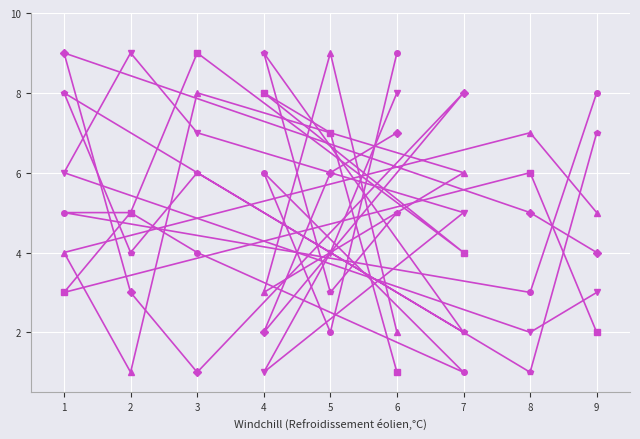

What is the smallest value displayed?

1